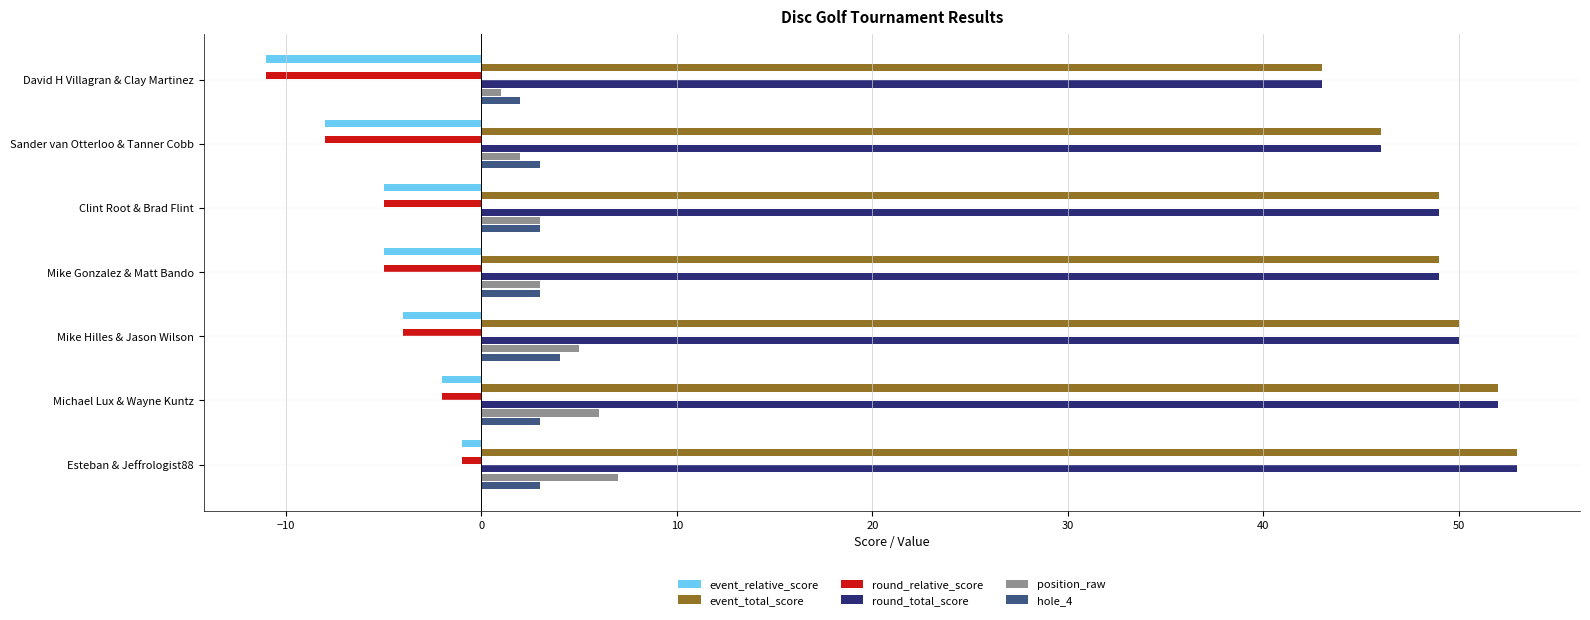

What is the sum of all round_relative_score values?

-36